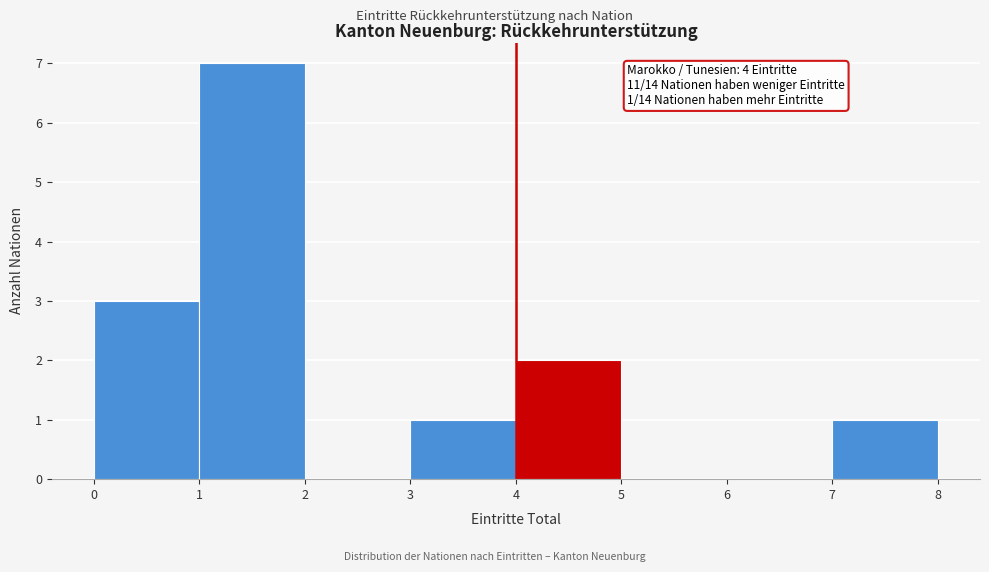

Which range on the x-axis has the tallest bar?

1 to 2